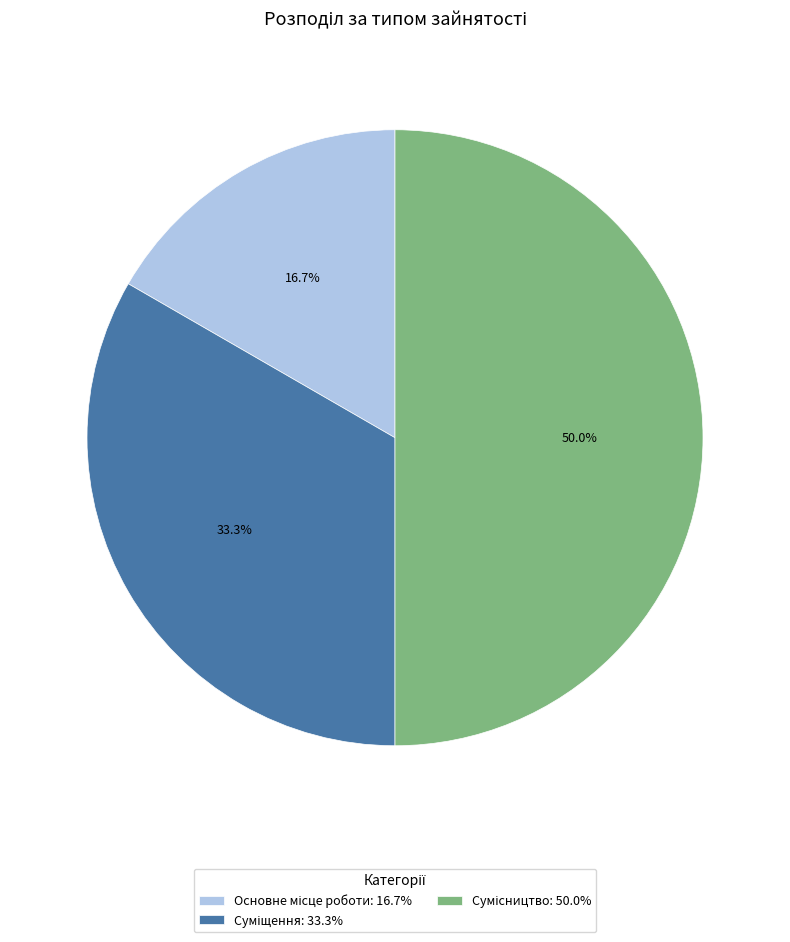

True or false: Сумісництво accounts for 38% of the total.

False